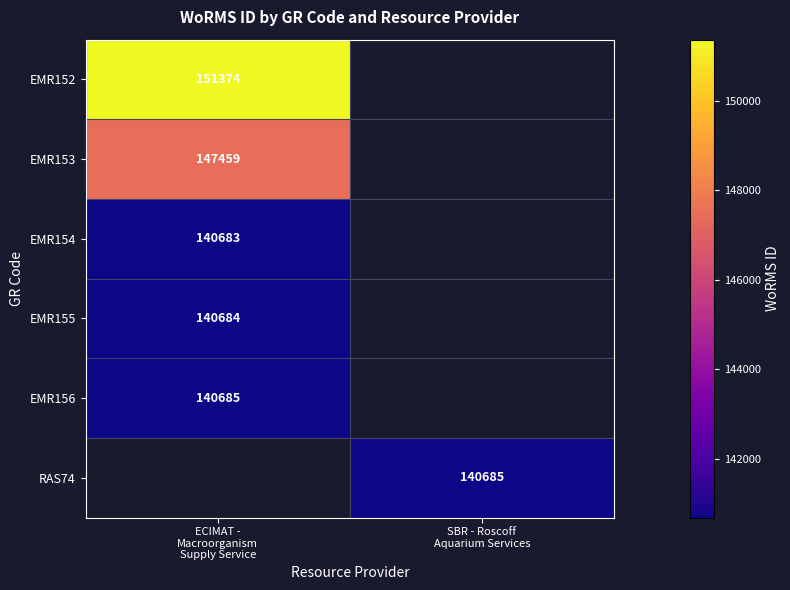

What is the sum of all RAS74 values?

140685